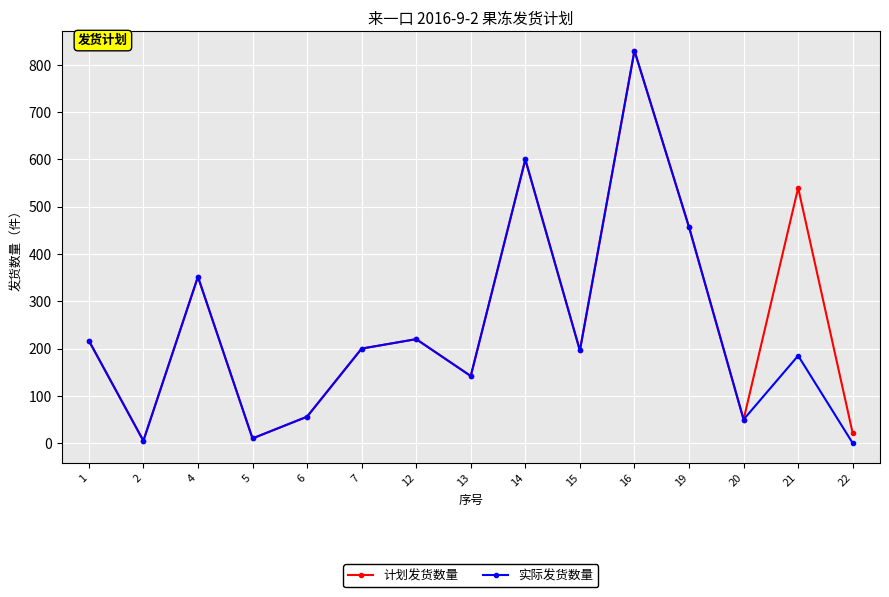

The 计划发货数量 series shows 50 at 20. True or false?

True